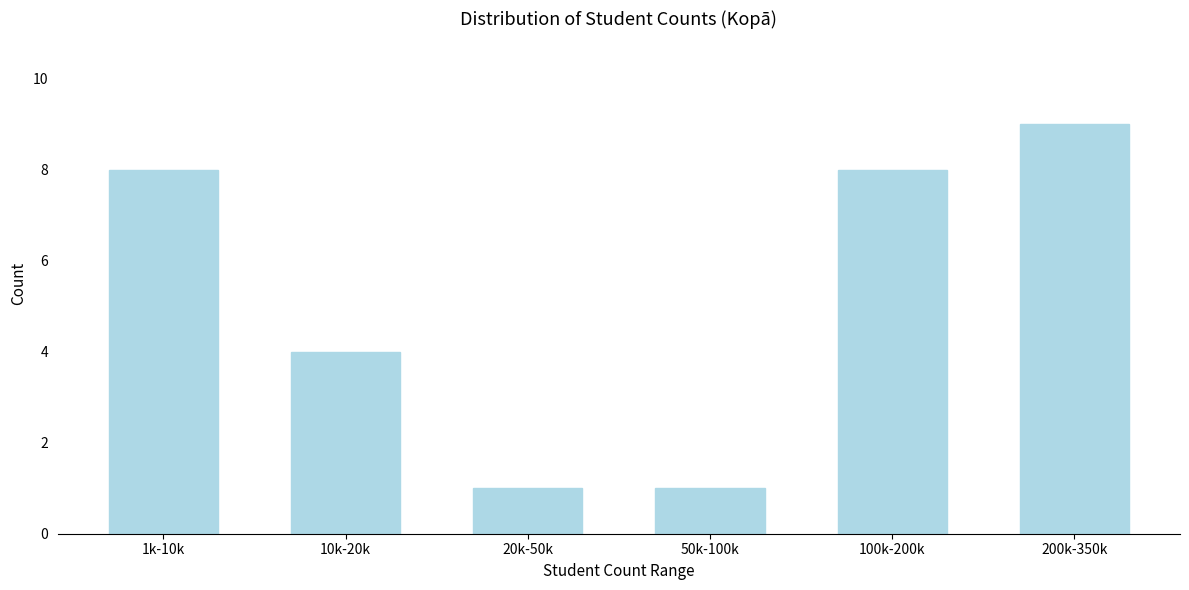

Reading left to right, what are all the values shown in this chart?

8	4	1	1	8	9